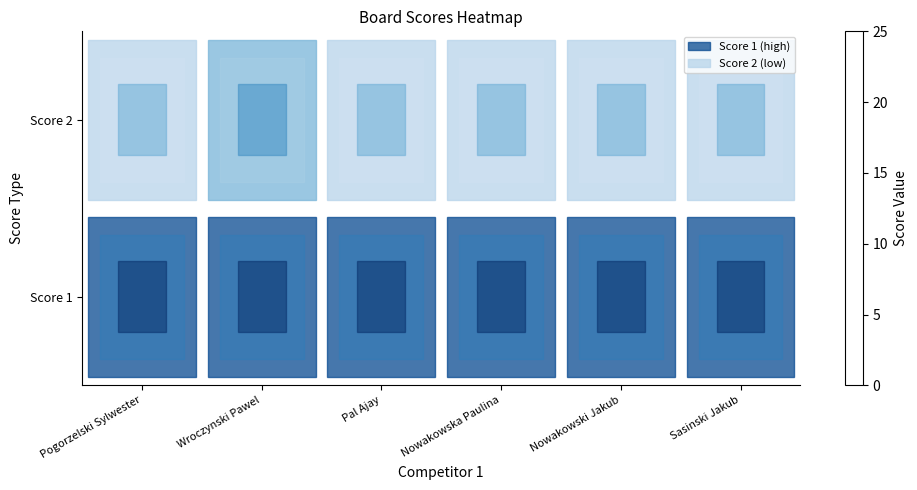

Which series has the largest total across all categories?

Score 1